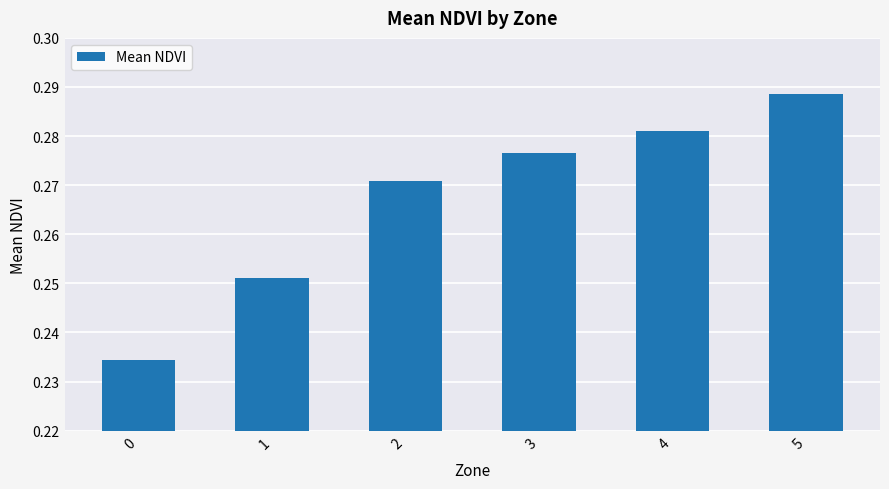

The value at 0 is 0.1. True or false?

False